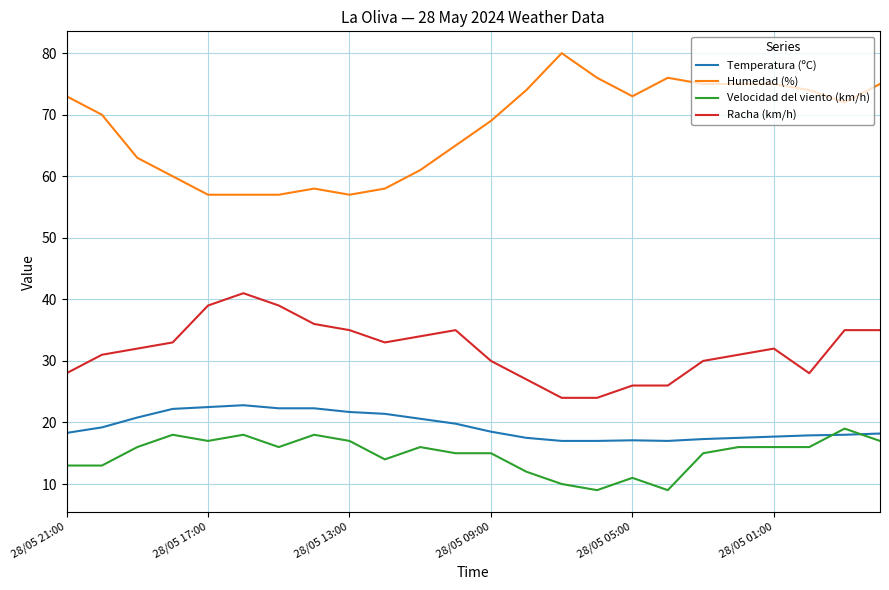

What is the lowest value of the Temperatura (ºC) series?

17.0